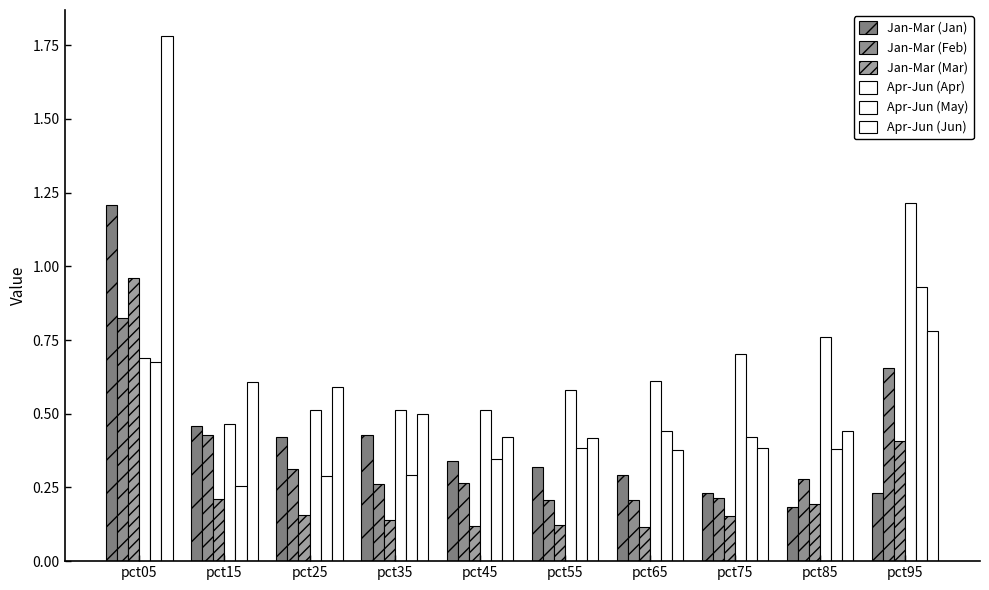

Between pct55 and pct85, which series saw the biggest shift?

Apr-Jun (Apr)